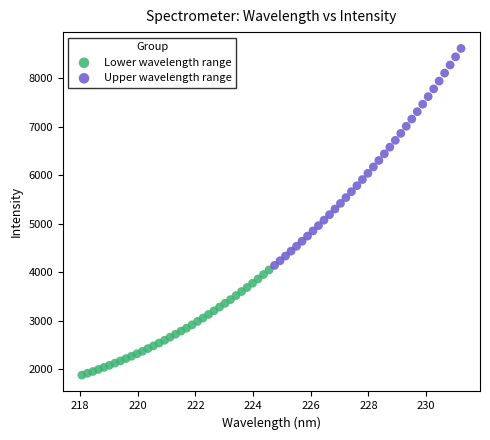

Which series contains the lowest Y value?

Lower wavelength range